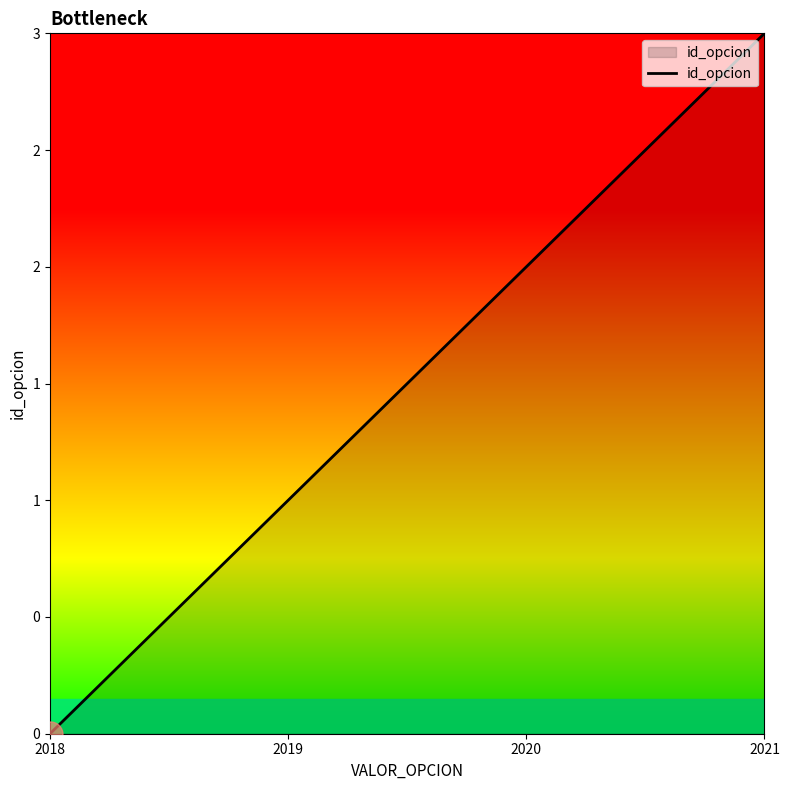

Is this an area chart (filled region under the line)?

Yes